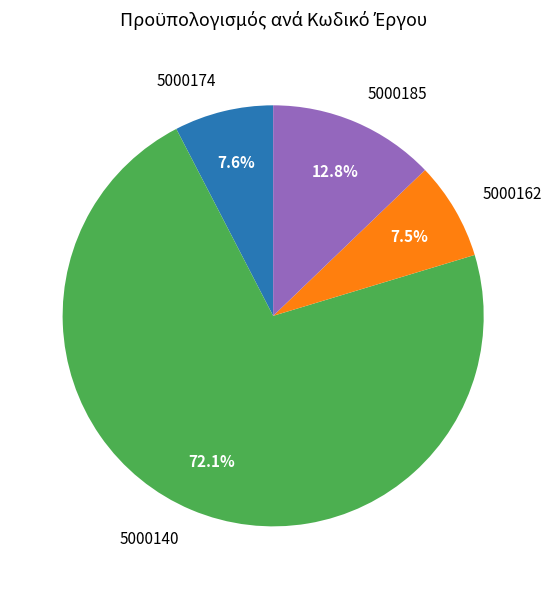

Combined, what portion of the pie is 5000174 and 5000185?

20.4%